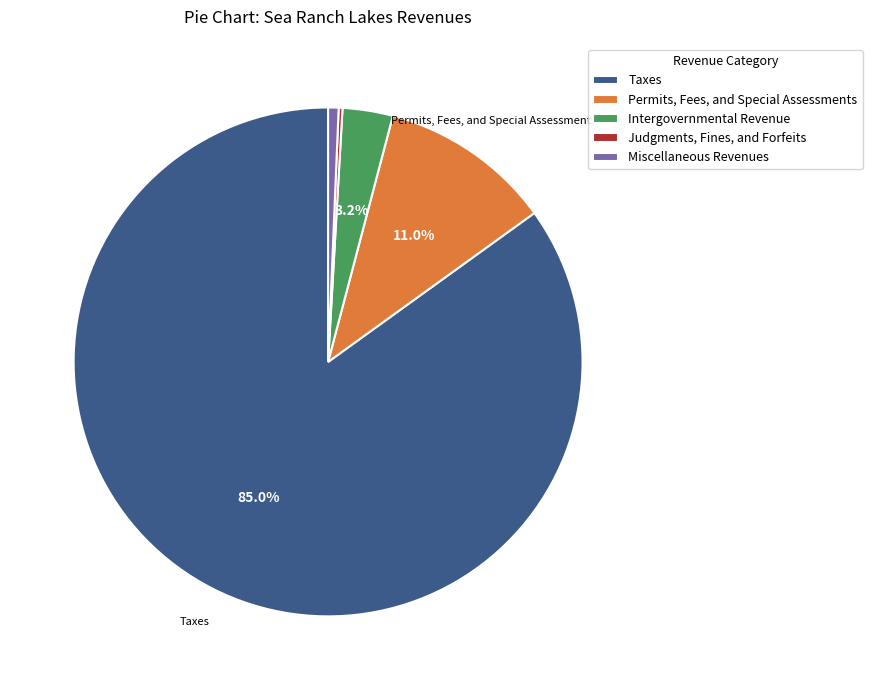

Does Taxes represent more than half of the total?

Yes